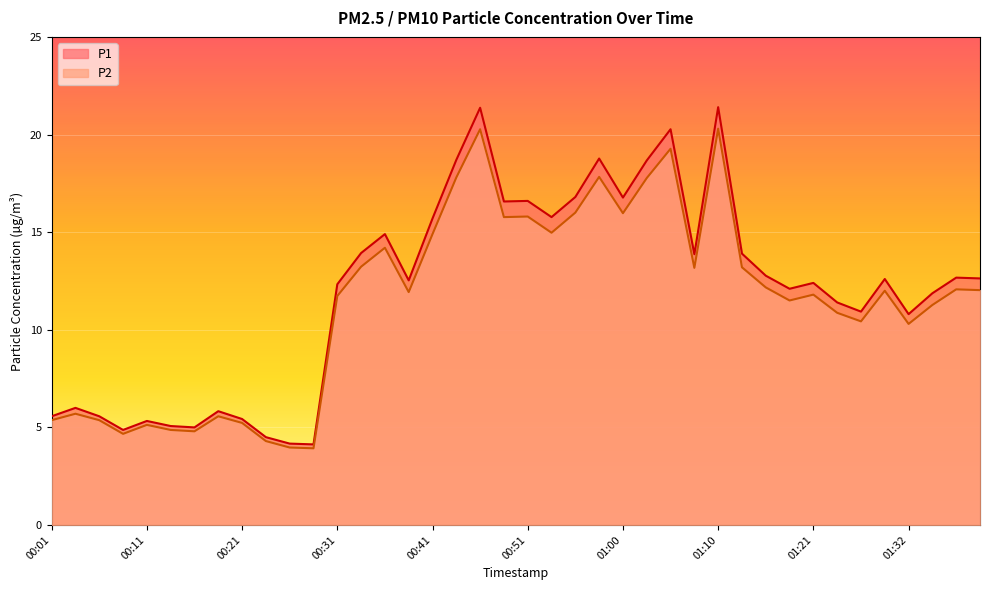

What is the total value across all series at 00:51?

32.4